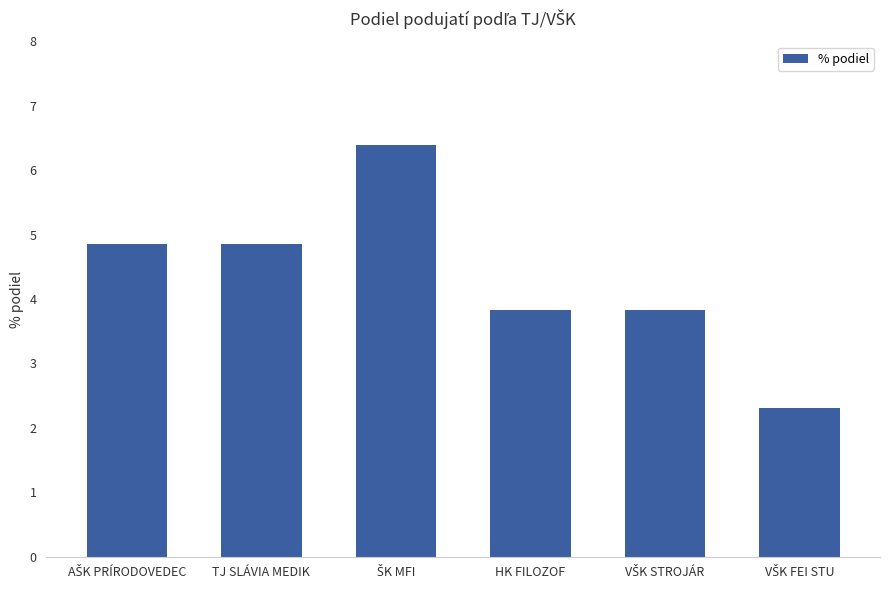

The value at HK FILOZOF is 2.1. True or false?

False